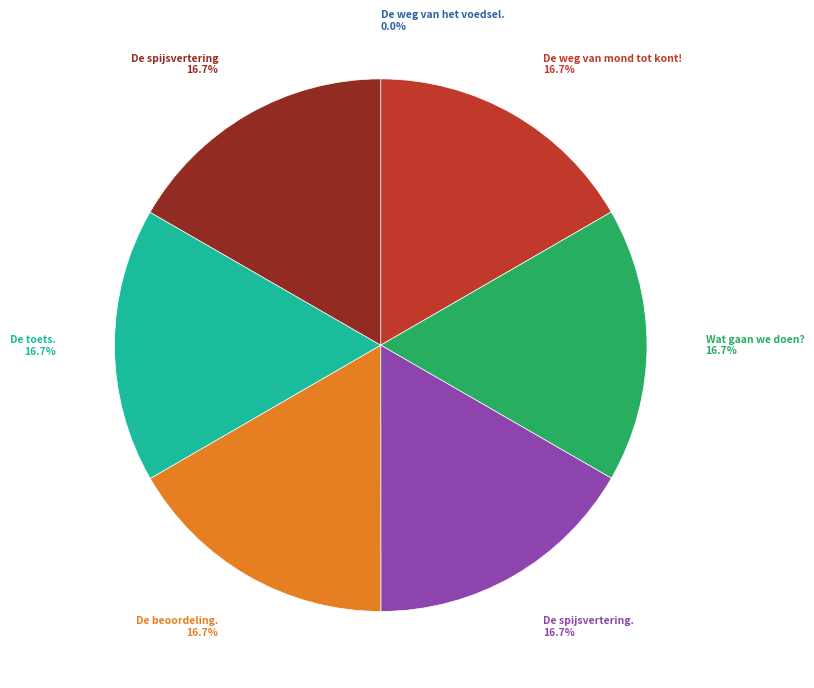

Is there any slice that represents more than half of the pie?

No